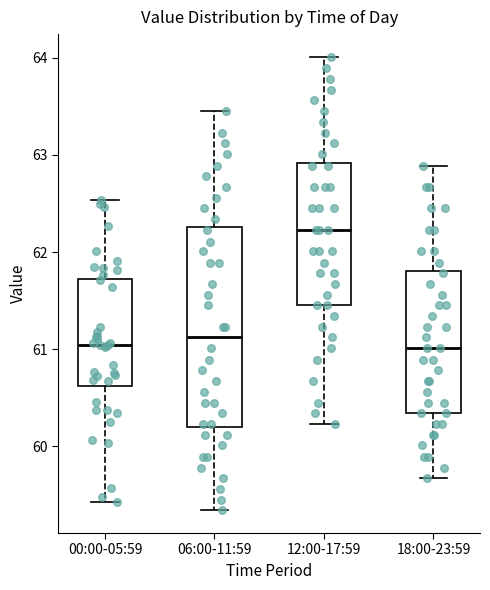

Reading left to right, read every box against the y-axis: the position of its median line, the range the box covers, and the ends of its whiskers. The values are not printed on the chart, so give them approximately, as read against the axis.

00:00-05:59: median 61.0, box 60.6 to 61.7, whiskers 59.4 to 62.5
06:00-11:59: median 61.1, box 60.2 to 62.3, whiskers 59.3 to 63.5
12:00-17:59: median 62.2, box 61.5 to 62.9, whiskers 60.2 to 64.0
18:00-23:59: median 61.0, box 60.3 to 61.8, whiskers 59.7 to 62.9